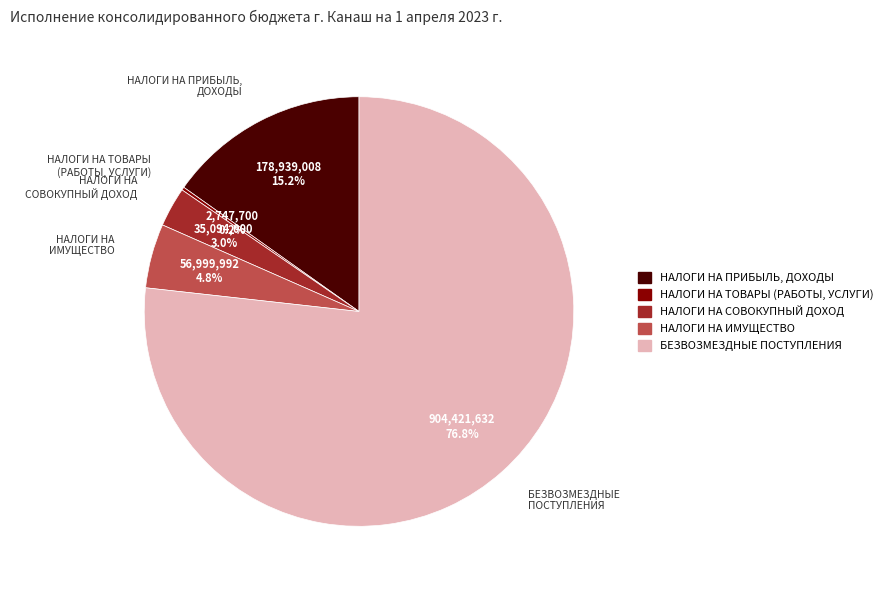

Is the sum of НАЛОГИ НА ПРИБЫЛЬ, ДОХОДЫ and НАЛОГИ НА ИМУЩЕСТВО greater than half?

No